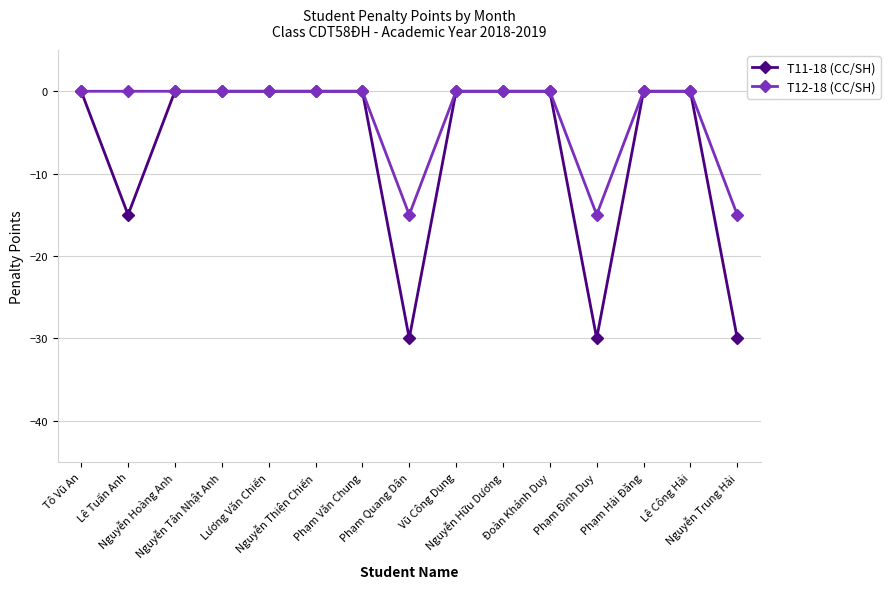

Reading right to left, transcribe all the data shown in this chart.

T11-18 (CC/SH): Nguyễn Trung Hải=-30	Lê Công Hải=0	Phạm Hải Đăng=0	Phạm Đình Duy=-30	Đoàn Khánh Duy=0	Nguyễn Hữu Dương=0	Vũ Công Dụng=0	Phạm Quang Dân=-30	Phạm Văn Chung=0	Nguyễn Thiện Chiến=0	Lương Văn Chiến=0	Nguyễn Tân Nhật Anh=0	Nguyễn Hoàng Anh=0	Lê Tuấn Anh=-15	Tô Vũ An=0
T12-18 (CC/SH): Nguyễn Trung Hải=-15	Lê Công Hải=0	Phạm Hải Đăng=0	Phạm Đình Duy=-15	Đoàn Khánh Duy=0	Nguyễn Hữu Dương=0	Vũ Công Dụng=0	Phạm Quang Dân=-15	Phạm Văn Chung=0	Nguyễn Thiện Chiến=0	Lương Văn Chiến=0	Nguyễn Tân Nhật Anh=0	Nguyễn Hoàng Anh=0	Lê Tuấn Anh=0	Tô Vũ An=0